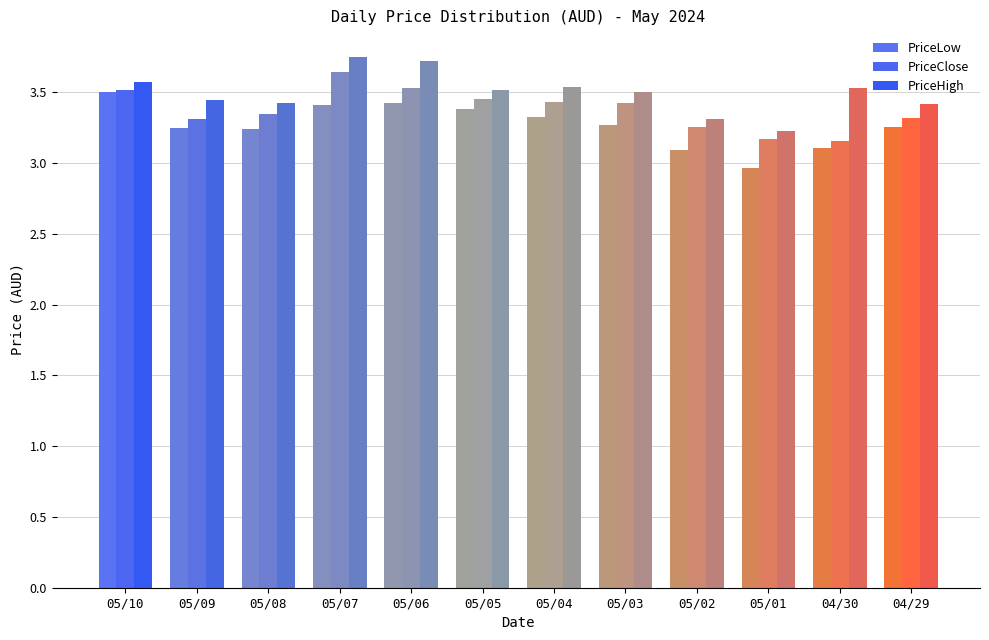

What is the average value of the PriceLow series?

3.3